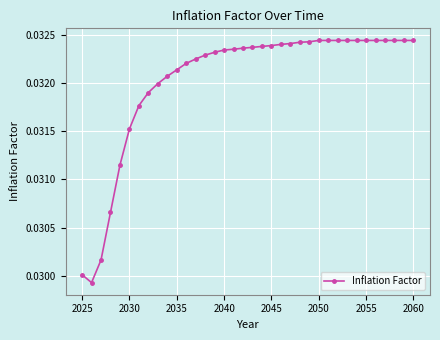

How many values are between 0 and 1?

36